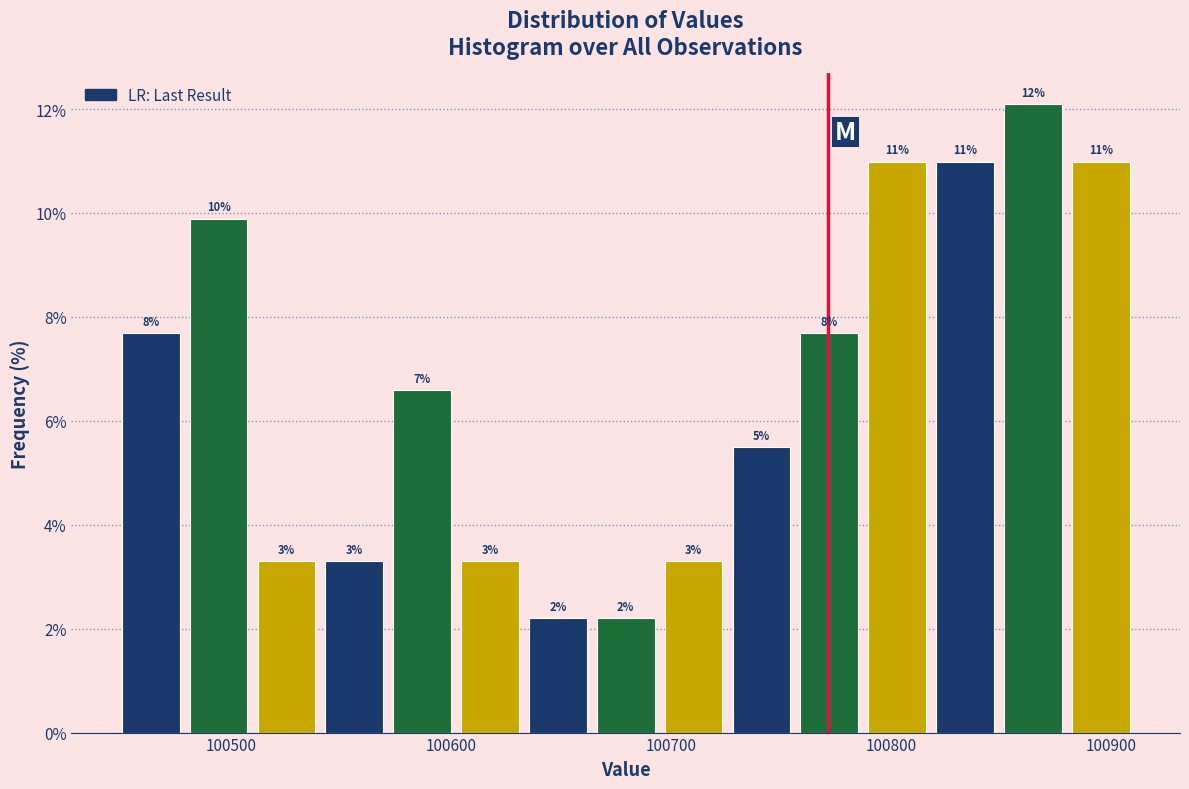

Around what value on the x-axis is the tallest bar? Give the approximate position of its centre, as read against the axis.

100860